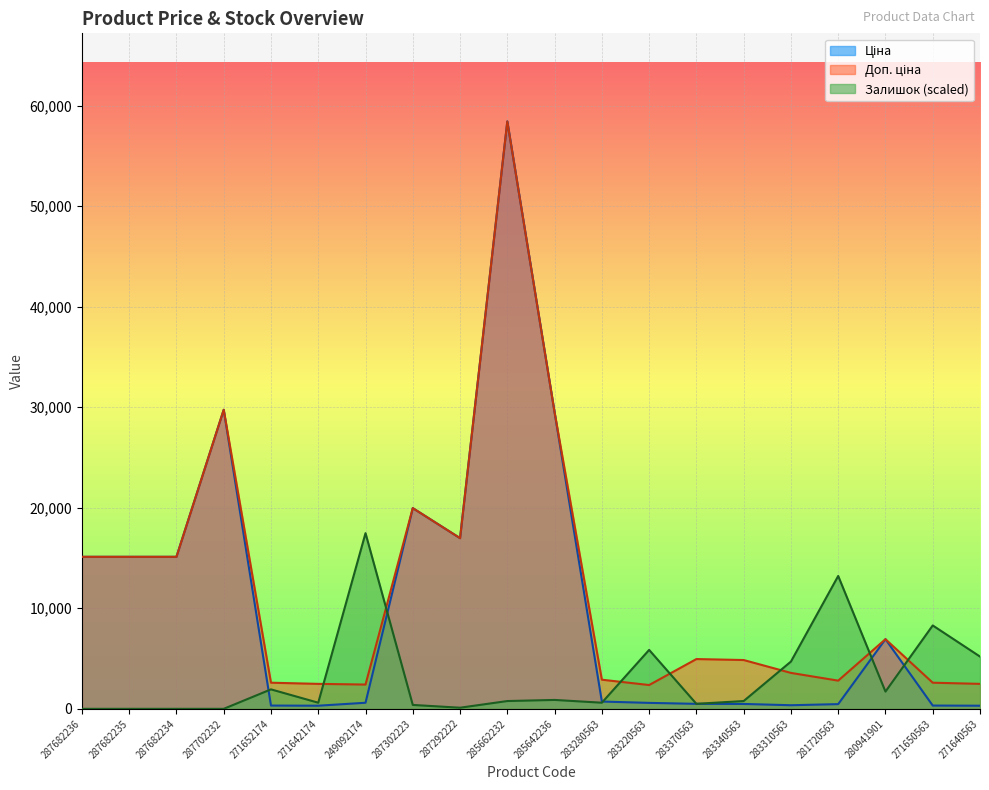

What is the greatest value displayed?

58426.5